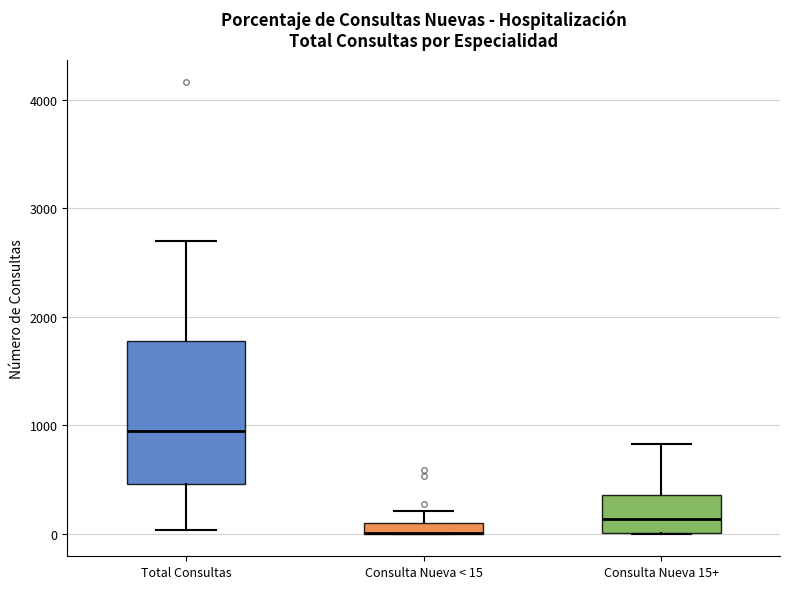

Which box is the tallest, from its lower edge to its upper edge?

Total Consultas